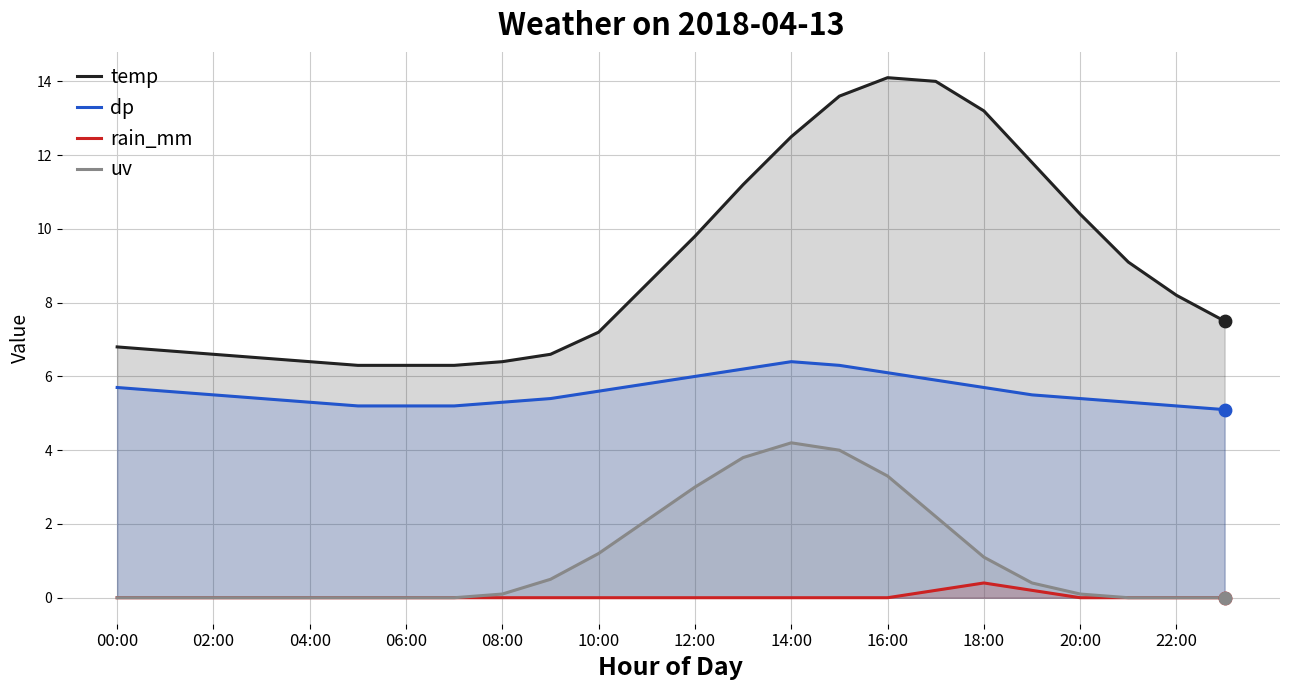

What is the total value across all series at 16:00?

23.5